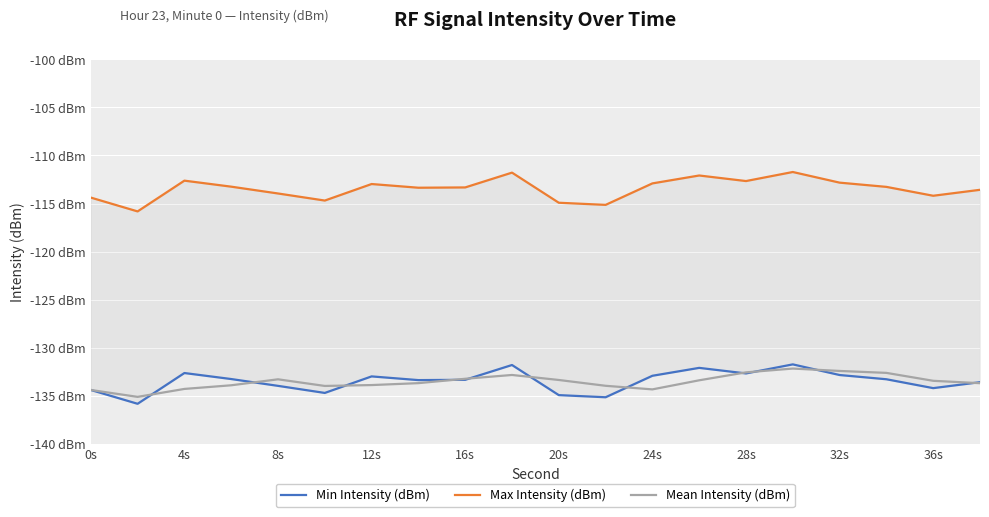

The value of Max Intensity (dBm) at 8s is -76.0. True or false?

False